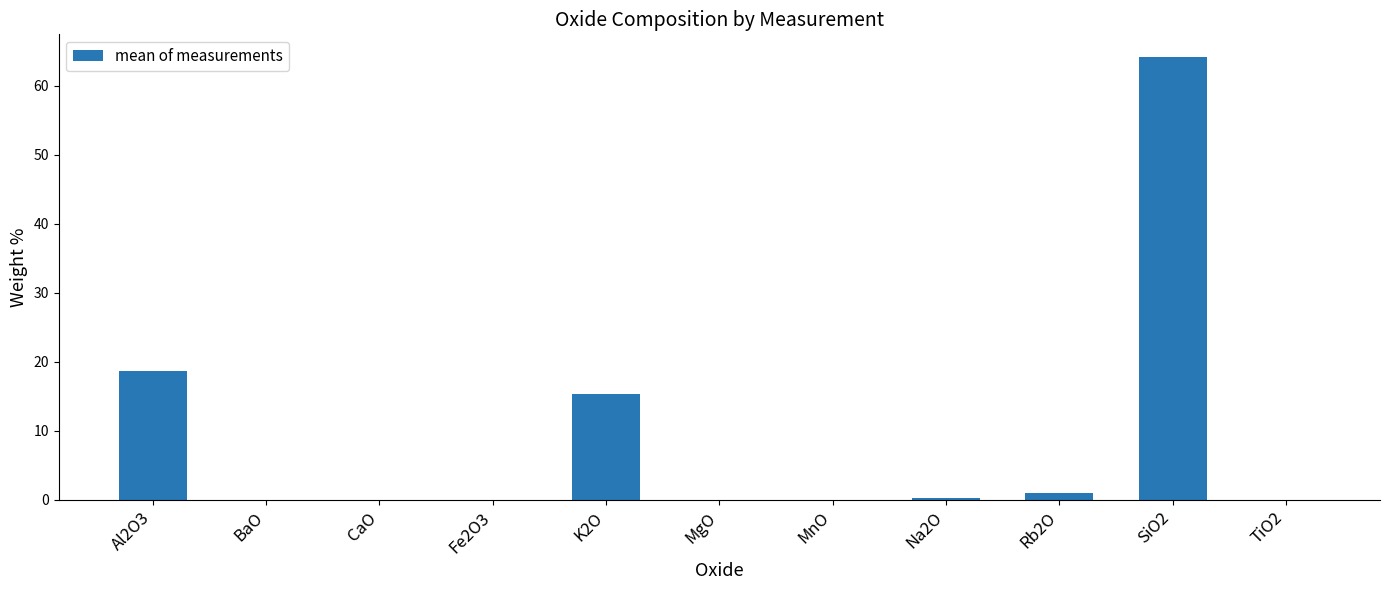

How many data points does each series have?

11